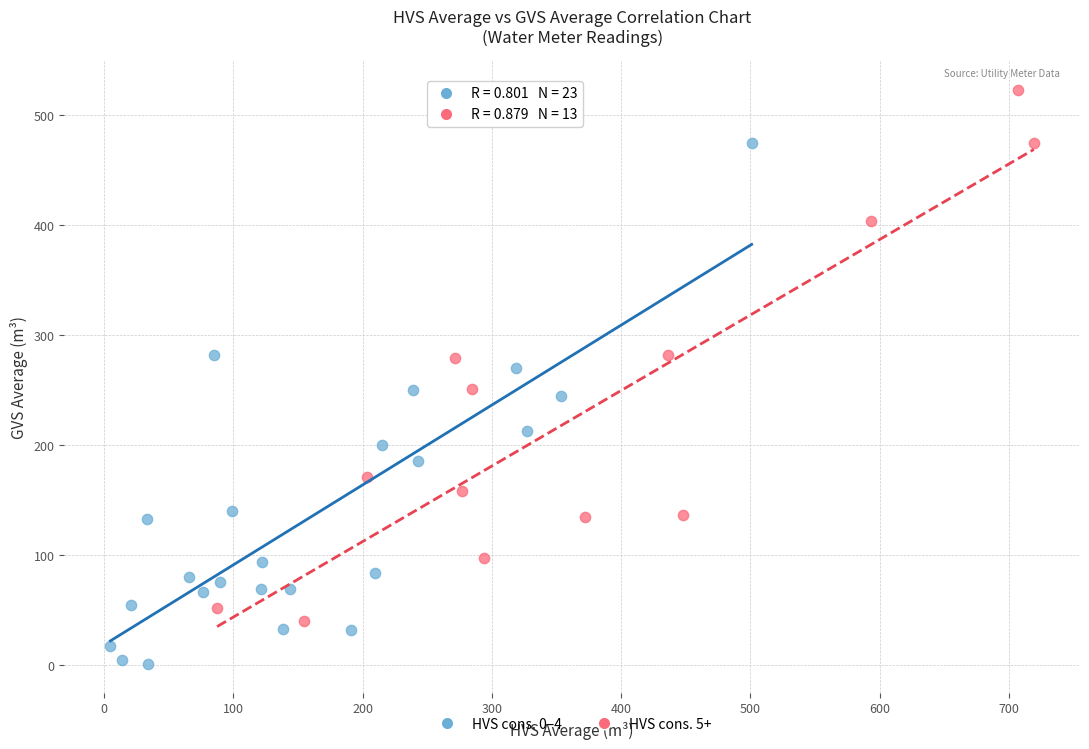

Which series reaches the maximum Y coordinate?

HVS cons. 5+